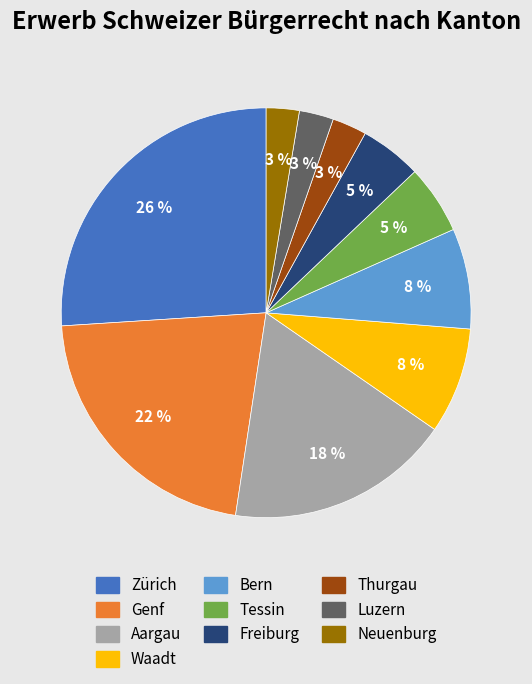

What percentage is the Tessin slice, to the nearest percent?

5%